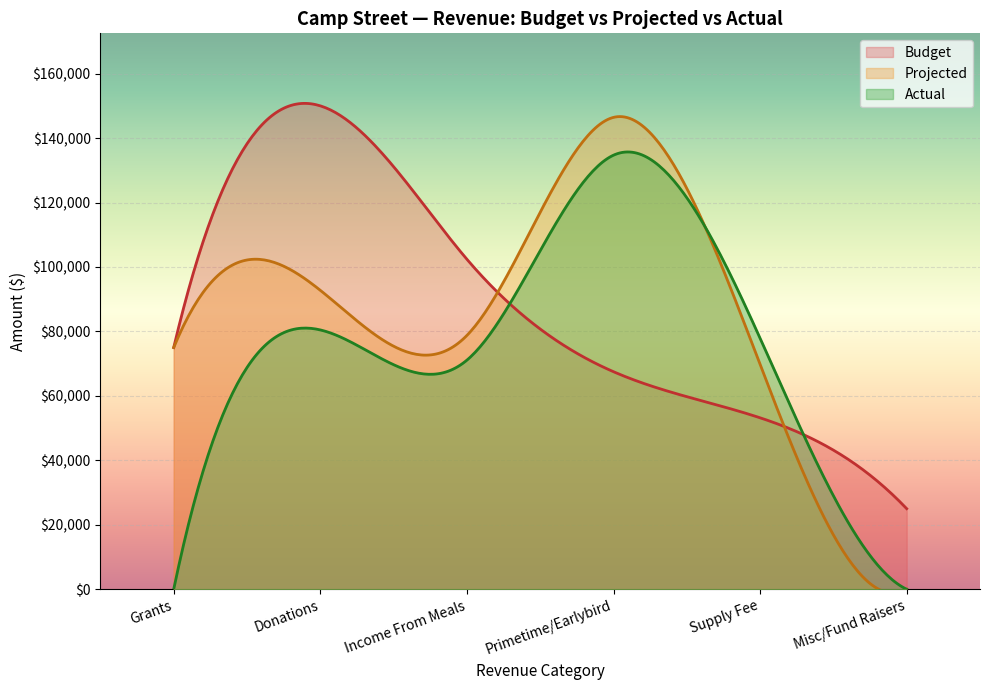

Is it true that Food Serv. equals -42396 at Prime Time?

False